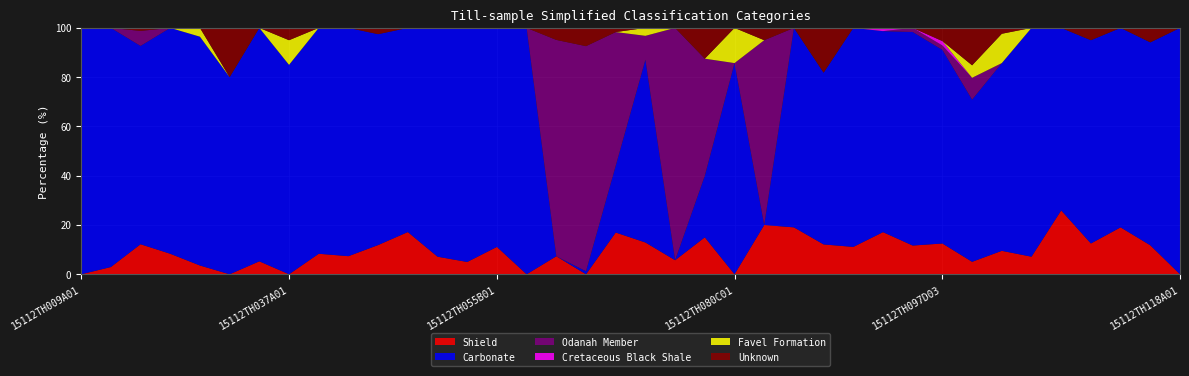

Reading right to left, extract all data points from this chart.

Shield: 15112TH118A01=0.0	15112TH117B01=11.8	15112TH115C01=19.0	15112TH114C01=12.5	15112TH111A01=25.9	15112TH104A01=7.1	15112TH100B01=9.5	15112TH099B01=5.1	15112TH097D03=12.5	15112TH097D02=11.7	15112TH097D01=17.1	15112TH097C01=11.1	15112TH084A01=12.1	15112TH081C01=19.0	15112TH081A01=20.0	15112TH080C01=0.0	15112TH079B01=15.0	15112TH076A01=5.7	15112TH073B01=12.9	15112TH071A01=16.9	15112TH069B03=0.0	15112TH069B02=7.3	15112TH060A01=0.0	15112TH055B01=11.1	15112TH051A01=5.0	15112TH047A01=7.1	15112TH045A01=17.1	15112TH043B01=11.9	15112TH041A01=7.4	15112TH038A01=8.3	15112TH037A01=0.0	15112TH032B01=5.3	15112TH030B01=0.0	15112TH028B01=3.6	15112TH017A01=8.3	15112TH015A01=12.2	15112TH013A01=2.9	15112TH009A01=0.0
Carbonate: 15112TH118A01=100.0	15112TH117B01=82.4	15112TH115C01=81.0	15112TH114C01=82.5	15112TH111A01=74.1	15112TH104A01=92.9	15112TH100B01=76.2	15112TH099B01=65.8	15112TH097D03=78.6	15112TH097D02=86.7	15112TH097D01=81.6	15112TH097C01=88.9	15112TH084A01=69.7	15112TH081C01=81.0	15112TH081A01=0.0	15112TH080C01=85.7	15112TH079B01=25.0	15112TH076A01=0.0	15112TH073B01=74.2	15112TH071A01=27.1	15112TH069B03=1.2	15112TH069B02=0.0	15112TH060A01=100.0	15112TH055B01=88.9	15112TH051A01=95.0	15112TH047A01=92.9	15112TH045A01=82.9	15112TH043B01=85.6	15112TH041A01=92.6	15112TH038A01=91.7	15112TH037A01=85.0	15112TH032B01=94.7	15112TH030B01=80.0	15112TH028B01=92.9	15112TH017A01=91.7	15112TH015A01=80.5	15112TH013A01=97.1	15112TH009A01=100.0
Odanah Member: 15112TH118A01=0.0	15112TH117B01=0.0	15112TH115C01=0.0	15112TH114C01=0.0	15112TH111A01=0.0	15112TH104A01=0.0	15112TH100B01=0.0	15112TH099B01=8.9	15112TH097D03=1.8	15112TH097D02=1.7	15112TH097D01=0.0	15112TH097C01=0.0	15112TH084A01=0.0	15112TH081C01=0.0	15112TH081A01=75.0	15112TH080C01=0.0	15112TH079B01=47.5	15112TH076A01=94.3	15112TH073B01=9.7	15112TH071A01=54.2	15112TH069B03=91.4	15112TH069B02=87.8	15112TH060A01=0.0	15112TH055B01=0.0	15112TH051A01=0.0	15112TH047A01=0.0	15112TH045A01=0.0	15112TH043B01=0.0	15112TH041A01=0.0	15112TH038A01=0.0	15112TH037A01=0.0	15112TH032B01=0.0	15112TH030B01=0.0	15112TH028B01=0.0	15112TH017A01=0.0	15112TH015A01=6.1	15112TH013A01=0.0	15112TH009A01=0.0
Cretaceous Black Shale: 15112TH118A01=0.0	15112TH117B01=0.0	15112TH115C01=0.0	15112TH114C01=0.0	15112TH111A01=0.0	15112TH104A01=0.0	15112TH100B01=0.0	15112TH099B01=0.0	15112TH097D03=1.8	15112TH097D02=0.0	15112TH097D01=1.3	15112TH097C01=0.0	15112TH084A01=0.0	15112TH081C01=0.0	15112TH081A01=0.0	15112TH080C01=0.0	15112TH079B01=0.0	15112TH076A01=0.0	15112TH073B01=0.0	15112TH071A01=0.0	15112TH069B03=0.0	15112TH069B02=0.0	15112TH060A01=0.0	15112TH055B01=0.0	15112TH051A01=0.0	15112TH047A01=0.0	15112TH045A01=0.0	15112TH043B01=0.0	15112TH041A01=0.0	15112TH038A01=0.0	15112TH037A01=0.0	15112TH032B01=0.0	15112TH030B01=0.0	15112TH028B01=0.0	15112TH017A01=0.0	15112TH015A01=0.0	15112TH013A01=0.0	15112TH009A01=0.0
Favel Formation: 15112TH118A01=0.0	15112TH117B01=0.0	15112TH115C01=0.0	15112TH114C01=0.0	15112TH111A01=0.0	15112TH104A01=0.0	15112TH100B01=11.9	15112TH099B01=5.1	15112TH097D03=0.0	15112TH097D02=0.0	15112TH097D01=0.0	15112TH097C01=0.0	15112TH084A01=0.0	15112TH081C01=0.0	15112TH081A01=0.0	15112TH080C01=14.3	15112TH079B01=0.0	15112TH076A01=0.0	15112TH073B01=3.2	15112TH071A01=0.0	15112TH069B03=0.0	15112TH069B02=0.0	15112TH060A01=0.0	15112TH055B01=0.0	15112TH051A01=0.0	15112TH047A01=0.0	15112TH045A01=0.0	15112TH043B01=0.0	15112TH041A01=0.0	15112TH038A01=0.0	15112TH037A01=10.0	15112TH032B01=0.0	15112TH030B01=0.0	15112TH028B01=3.6	15112TH017A01=0.0	15112TH015A01=0.0	15112TH013A01=0.0	15112TH009A01=0.0
Unknown: 15112TH118A01=0.0	15112TH117B01=5.9	15112TH115C01=0.0	15112TH114C01=5.0	15112TH111A01=0.0	15112TH104A01=0.0	15112TH100B01=2.4	15112TH099B01=15.2	15112TH097D03=5.4	15112TH097D02=0.0	15112TH097D01=0.0	15112TH097C01=0.0	15112TH084A01=18.2	15112TH081C01=0.0	15112TH081A01=5.0	15112TH080C01=0.0	15112TH079B01=12.5	15112TH076A01=0.0	15112TH073B01=0.0	15112TH071A01=1.7	15112TH069B03=7.4	15112TH069B02=4.9	15112TH060A01=0.0	15112TH055B01=0.0	15112TH051A01=0.0	15112TH047A01=0.0	15112TH045A01=0.0	15112TH043B01=2.5	15112TH041A01=0.0	15112TH038A01=0.0	15112TH037A01=5.0	15112TH032B01=0.0	15112TH030B01=20.0	15112TH028B01=0.0	15112TH017A01=0.0	15112TH015A01=1.2	15112TH013A01=0.0	15112TH009A01=0.0